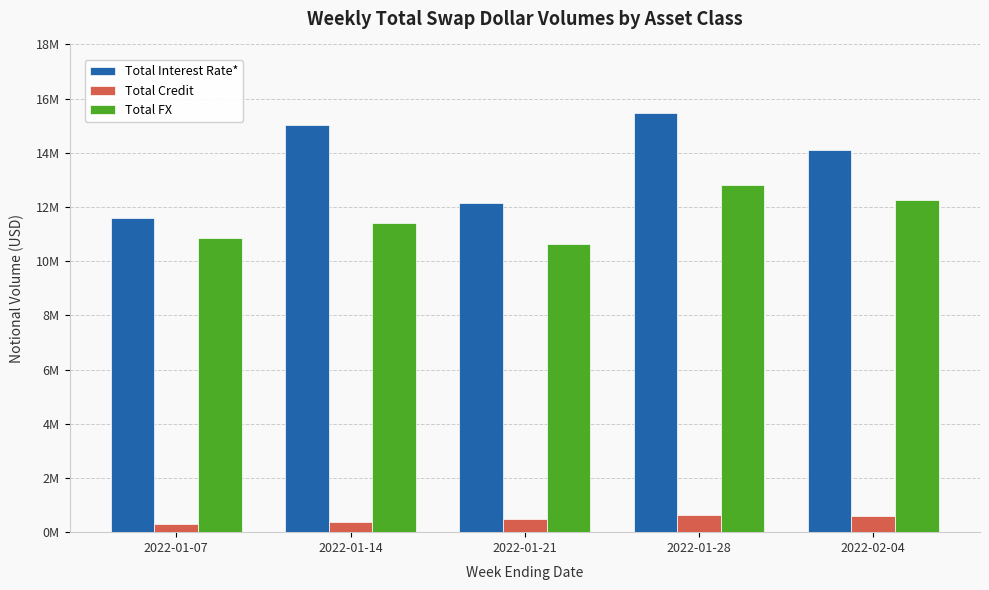

List the series in order of their peak value, highest first.

Total Interest Rate*, Total FX, Total Credit